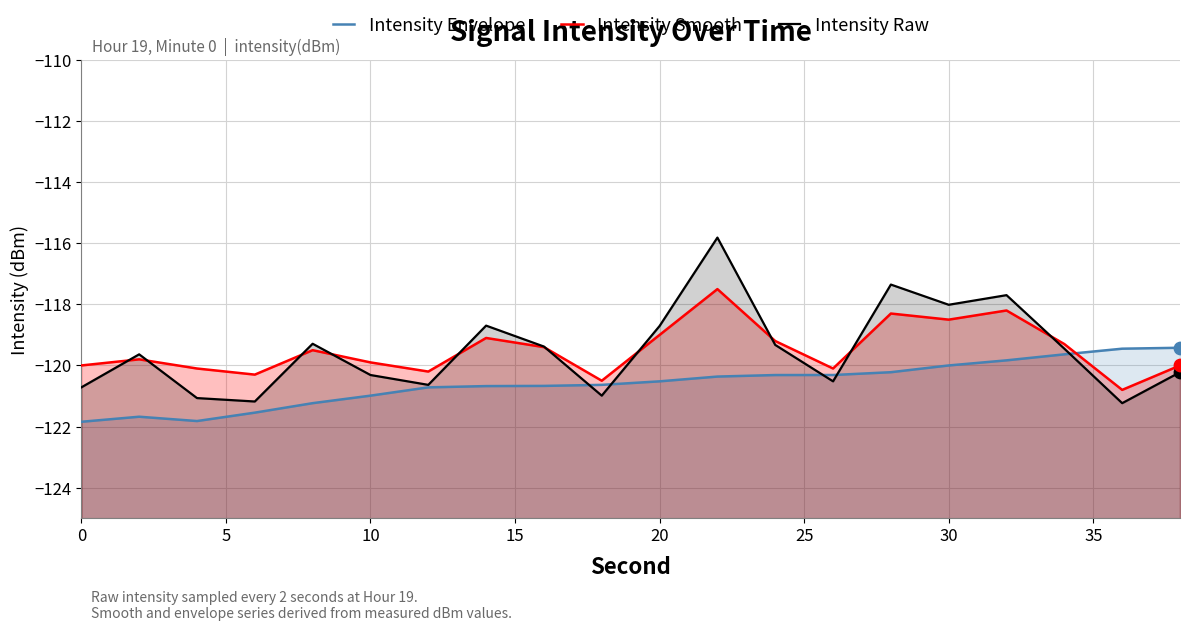

What are all the series names shown in the legend?

Intensity Envelope, Intensity Smooth, Intensity Raw